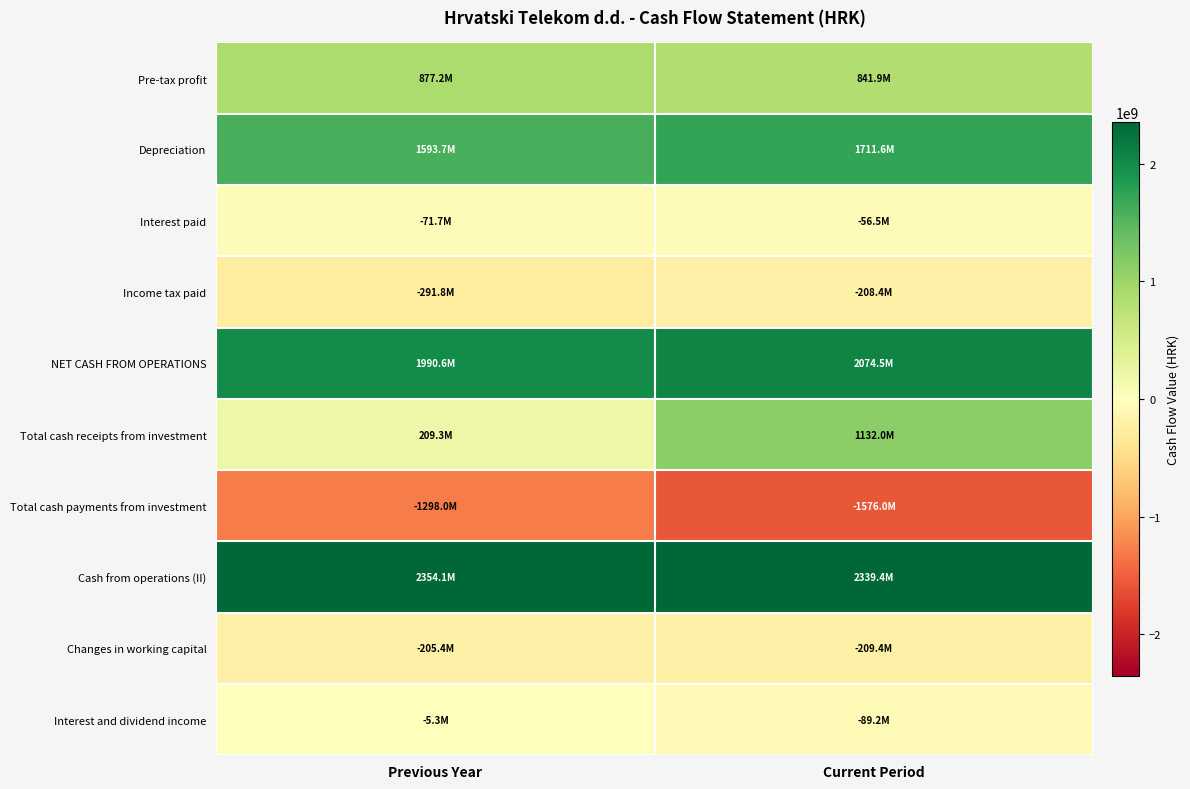

Which series has the largest range (max minus min)?

Total cash receipts from investment